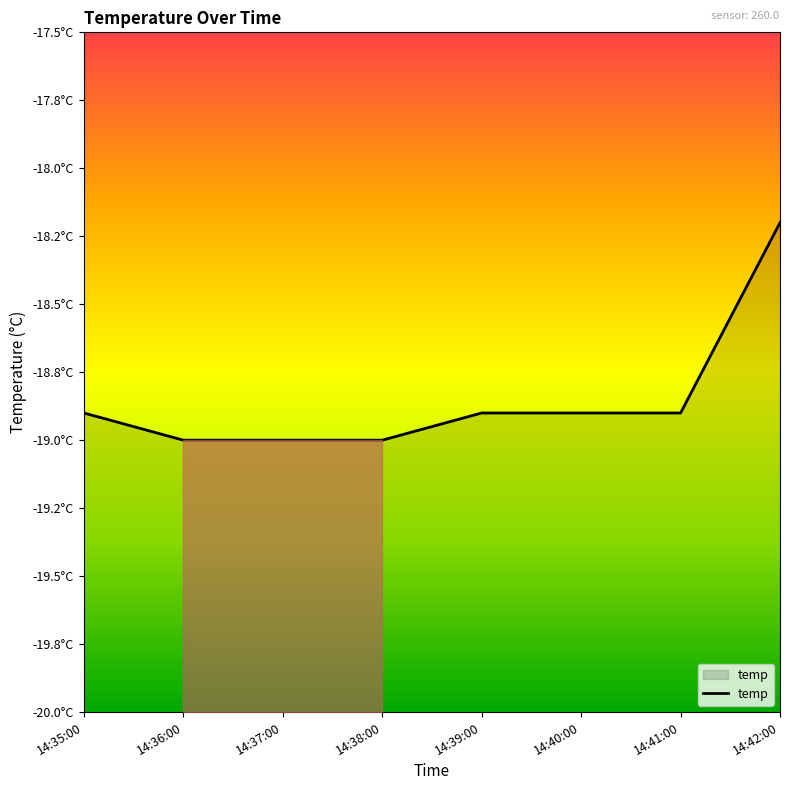

What is the minimum value shown in the chart?

-19.0